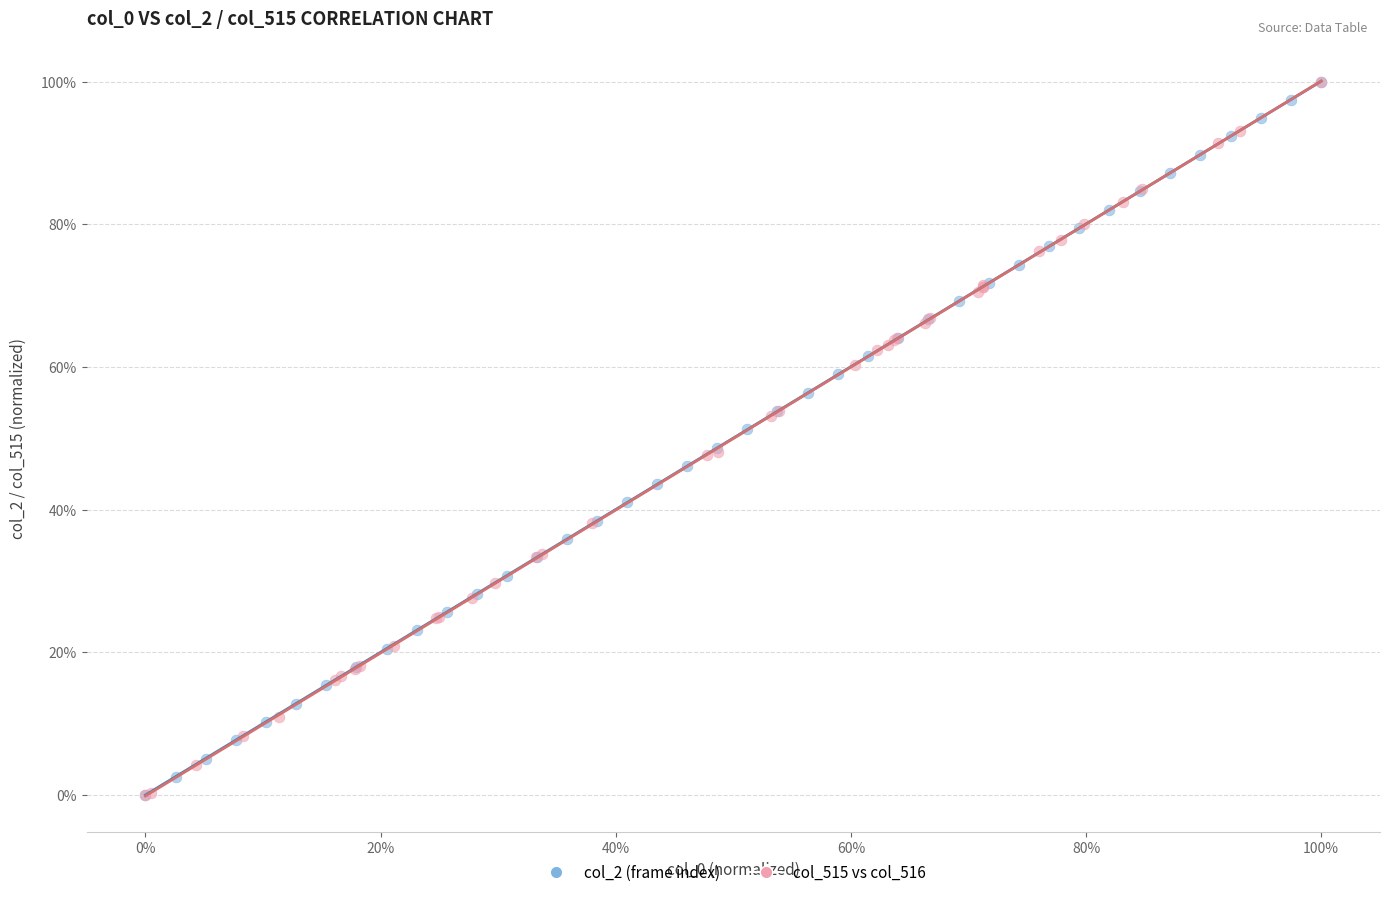

What are all the series names shown in the legend?

col_2 (frame index), col_515 vs col_516